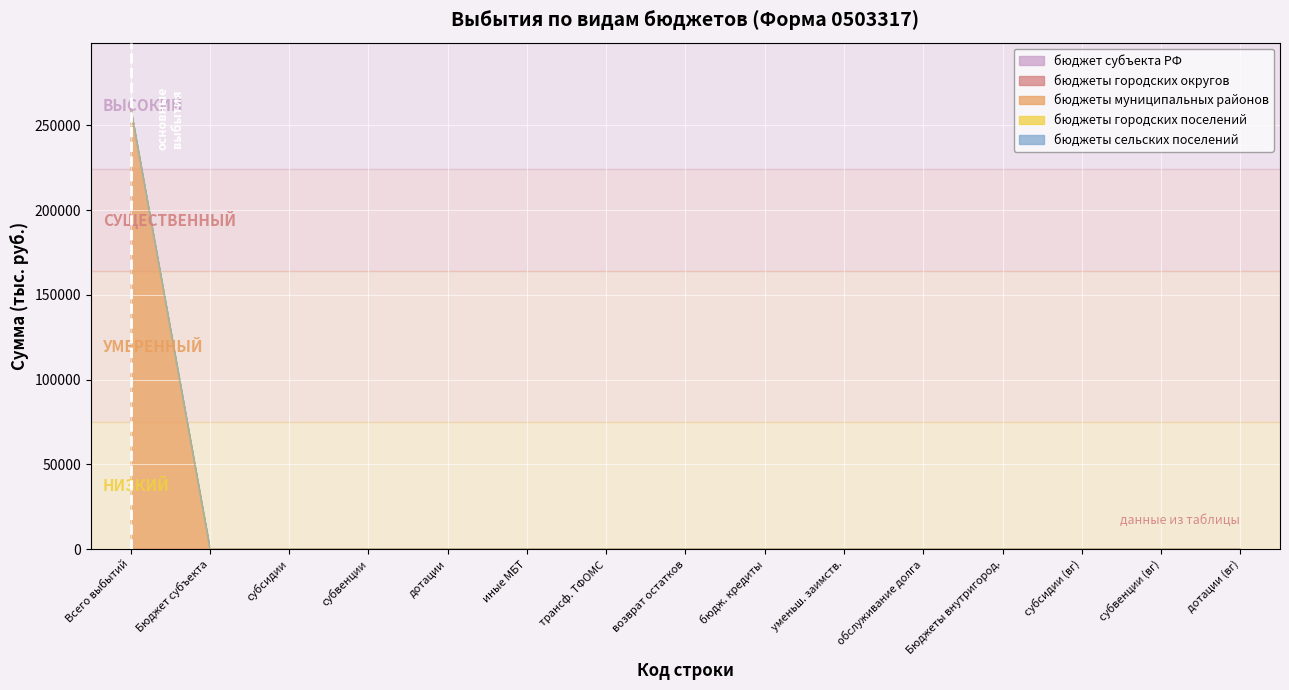

What is the maximum value for бюджеты муниципальных районов?

259759.2